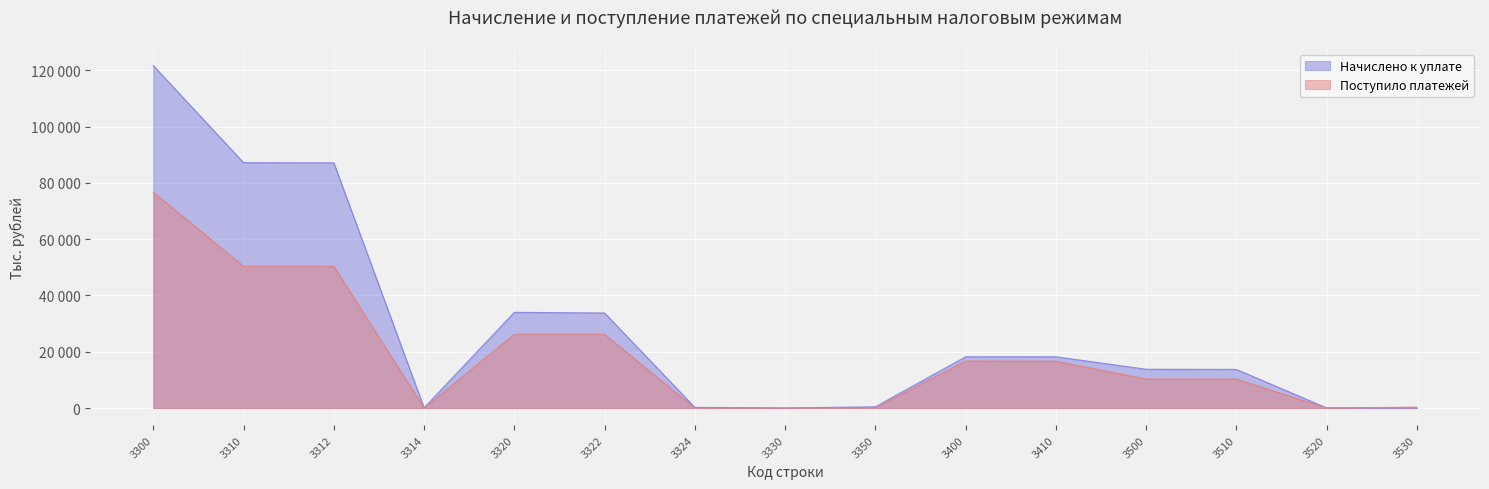

Between 3314 and 3530, which series saw the biggest shift?

Поступило платежей